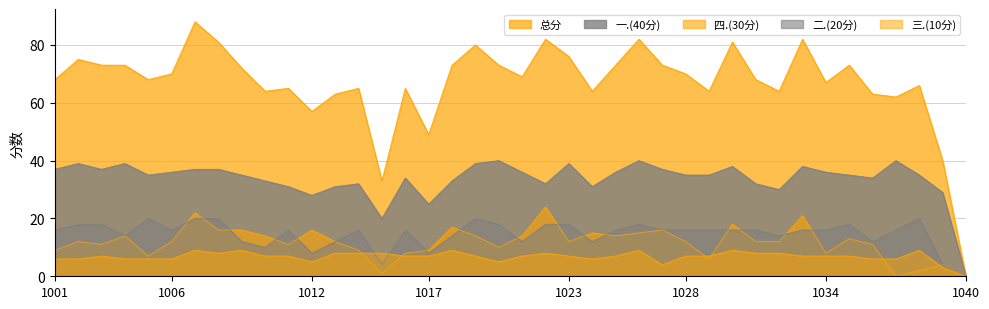

How many values in 一.(40分) are above zero?

39